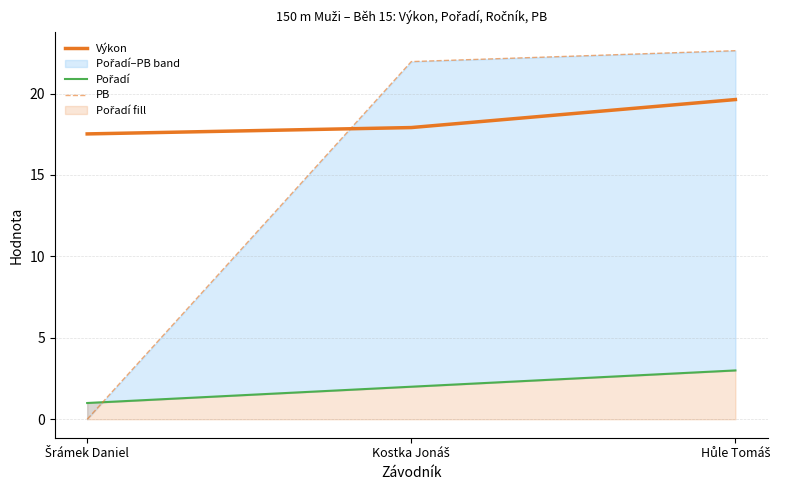

Reading right to left, list all the values displayed in this chart.

Výkon: 19.6	17.9	17.5
Pořadí: 3.0	2.0	1.0
PB: 22.6	22.0	0.0